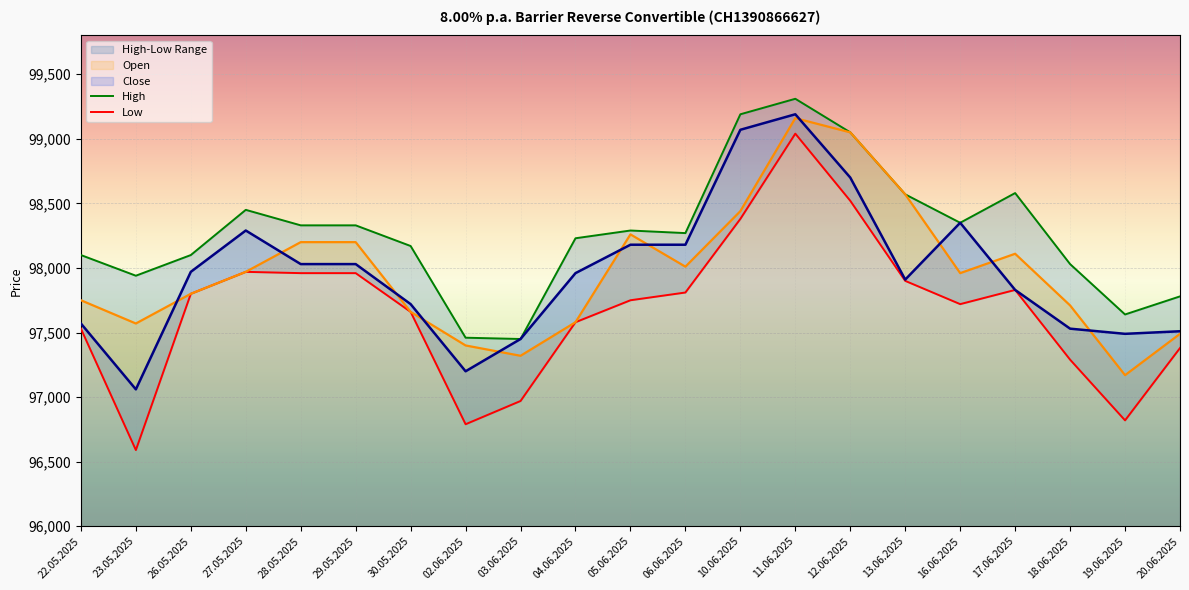

What is the difference between the Open values at 03.06.2025 and 12.06.2025?

1730